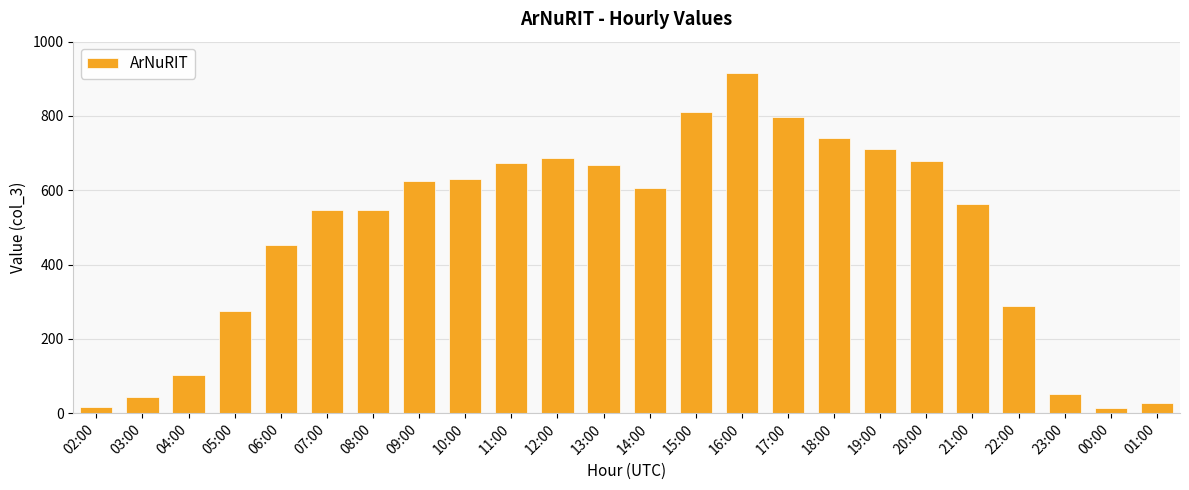

What is the smallest value displayed?

14